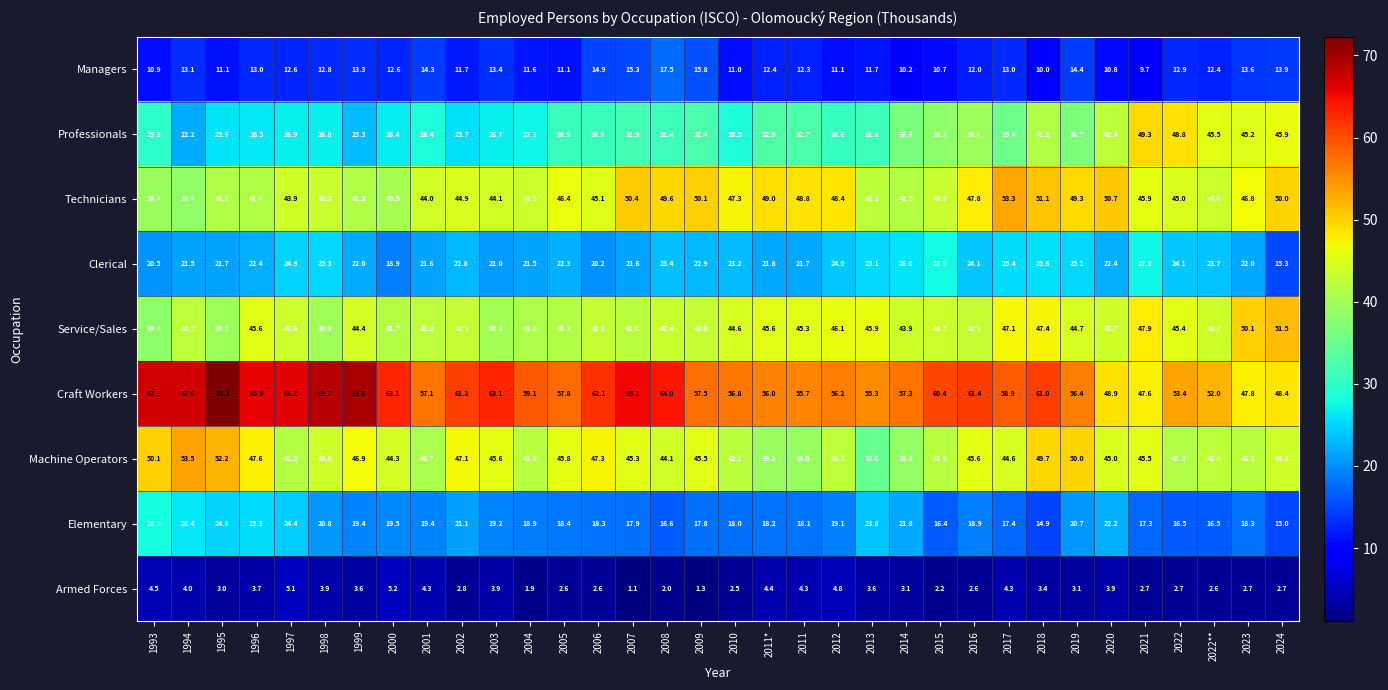

At how many categories does at least one series exceed 69?

2